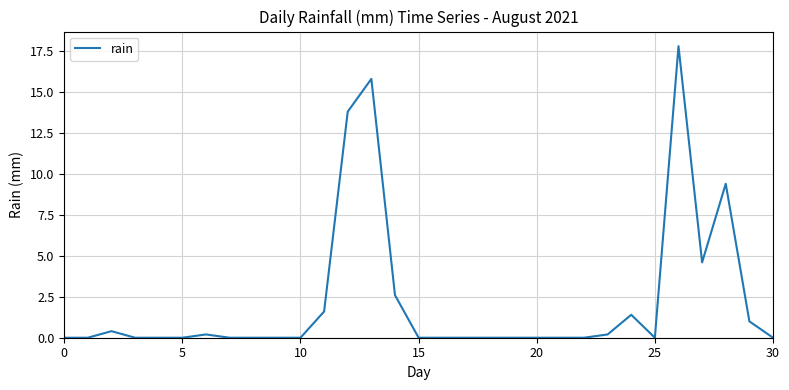

What is the difference between the maximum and minimum values?

17.8